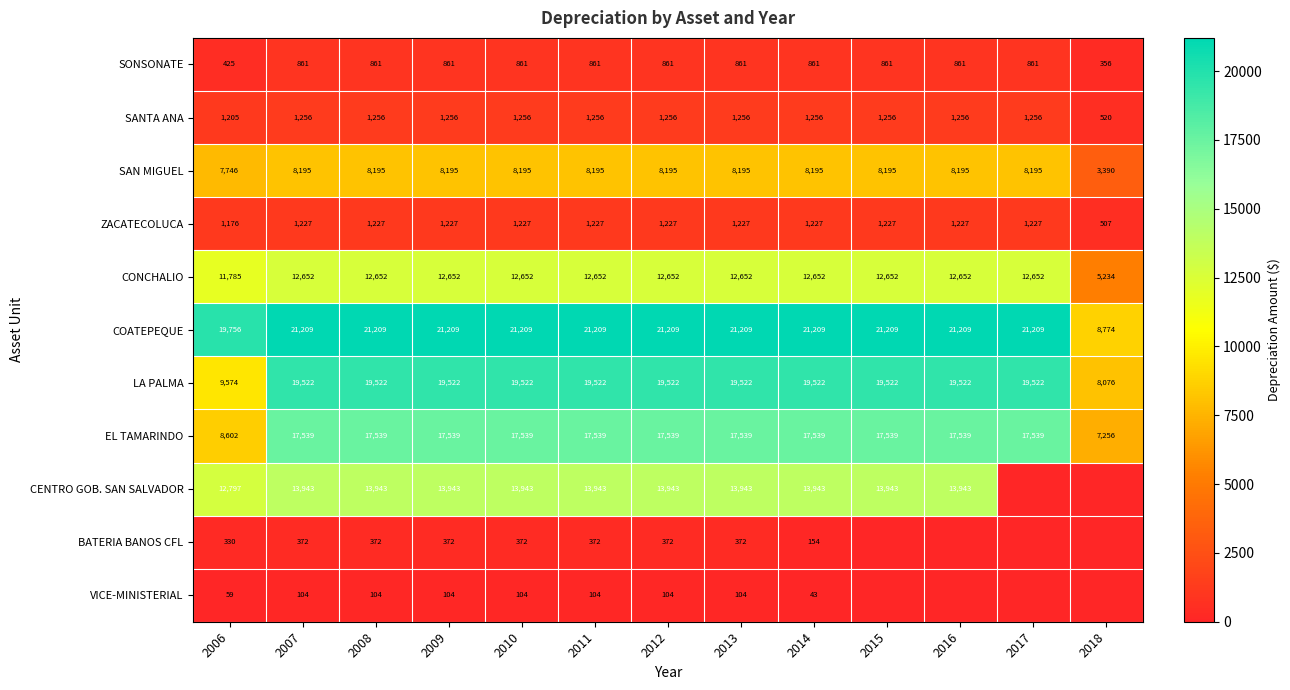

Which has a higher value, 2014 or 2006?

2014